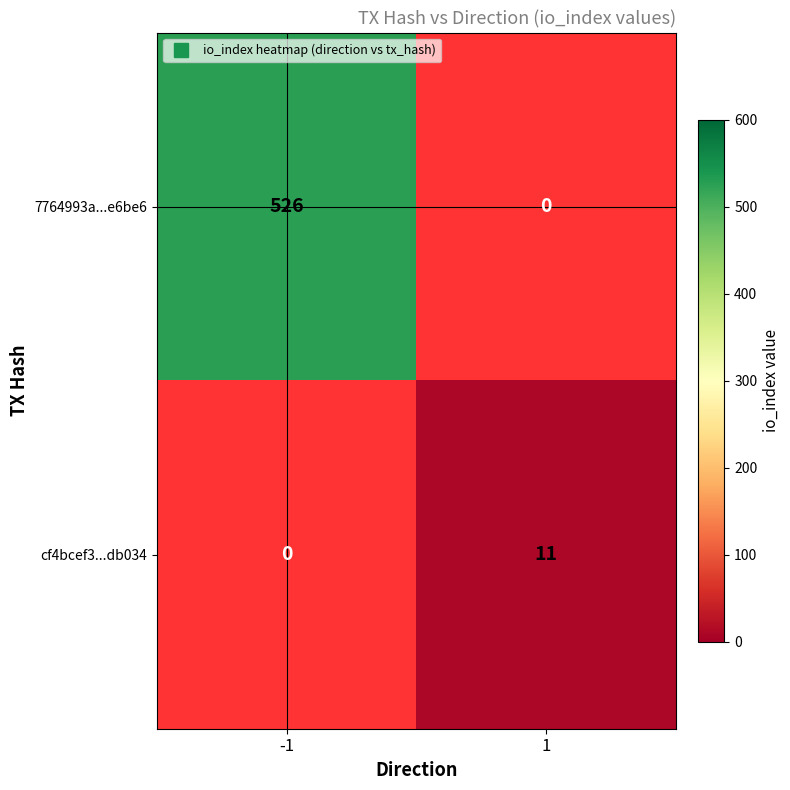

Count the number of data series in this chart.

2